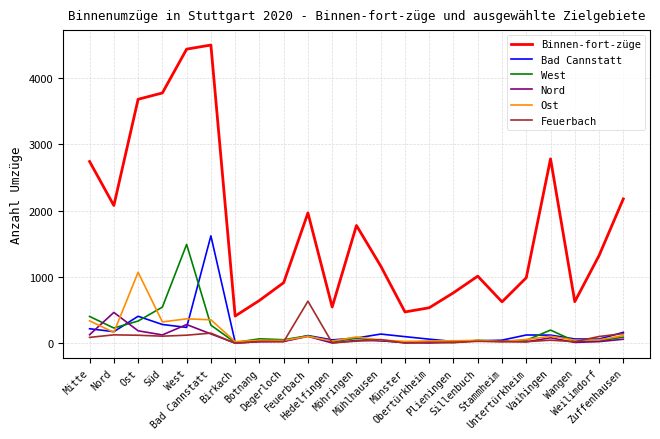

Which series has the largest total across all categories?

Binnen-fort-züge